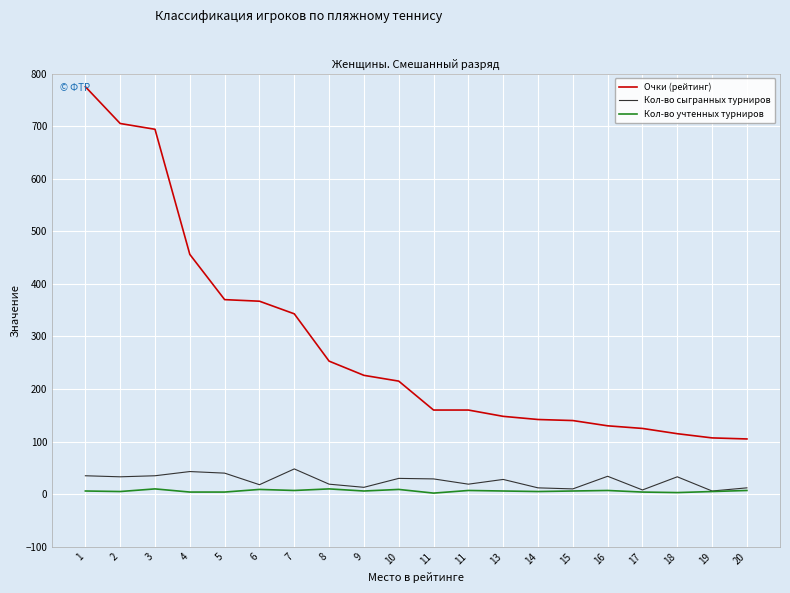

Is it true that Очки (рейтинг) equals 115 at 18?

True